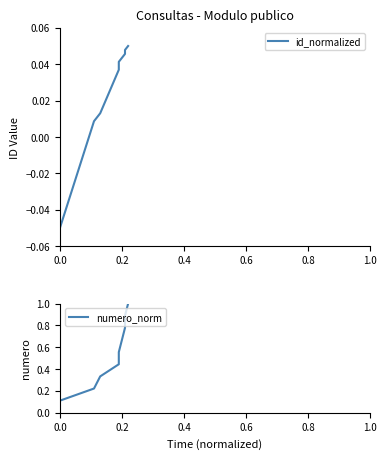

Which series has the largest total across all categories?

numero_norm